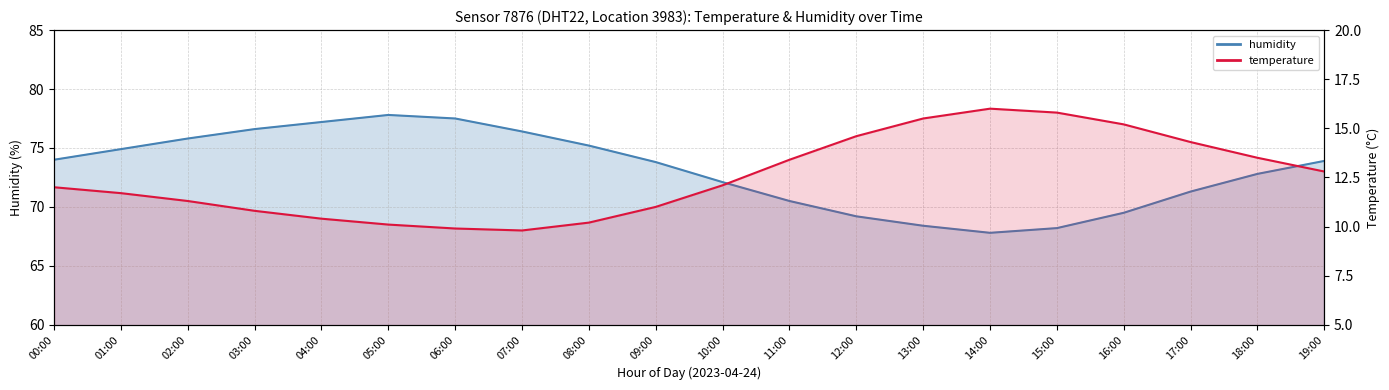

Reading left to right, transcribe all the data shown in this chart.

humidity: 00:00=74.0	01:00=74.9	02:00=75.8	03:00=76.6	04:00=77.2	05:00=77.8	06:00=77.5	07:00=76.4	08:00=75.2	09:00=73.8	10:00=72.1	11:00=70.5	12:00=69.2	13:00=68.4	14:00=67.8	15:00=68.2	16:00=69.5	17:00=71.3	18:00=72.8	19:00=73.9
temperature: 00:00=12.0	01:00=11.7	02:00=11.3	03:00=10.8	04:00=10.4	05:00=10.1	06:00=9.9	07:00=9.8	08:00=10.2	09:00=11.0	10:00=12.1	11:00=13.4	12:00=14.6	13:00=15.5	14:00=16.0	15:00=15.8	16:00=15.2	17:00=14.3	18:00=13.5	19:00=12.8